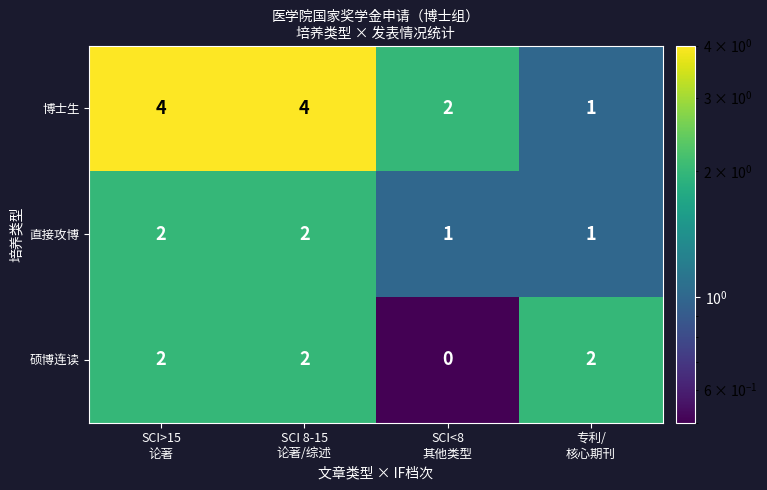

What is the smallest value displayed?

0